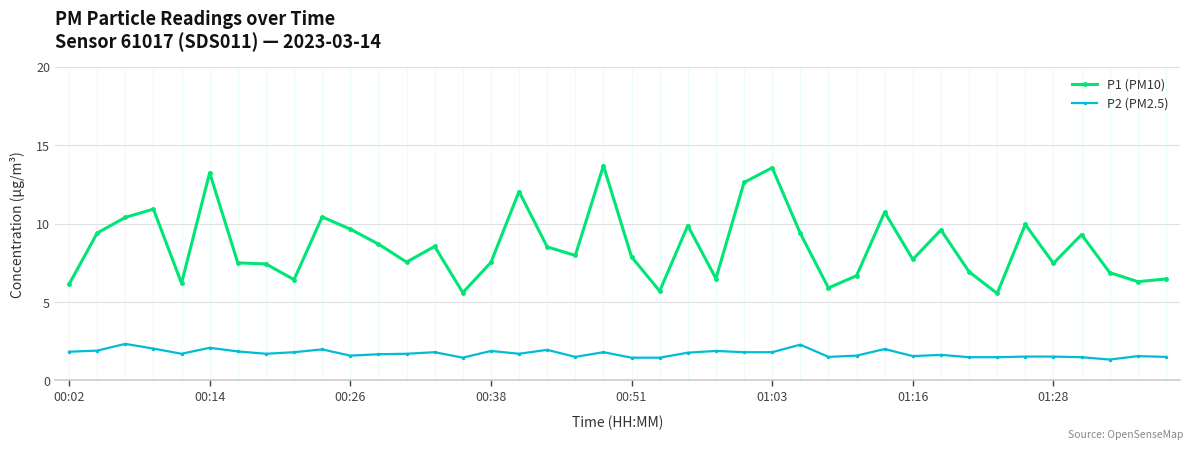

What is the average value of the P2 (PM2.5) series?

1.7